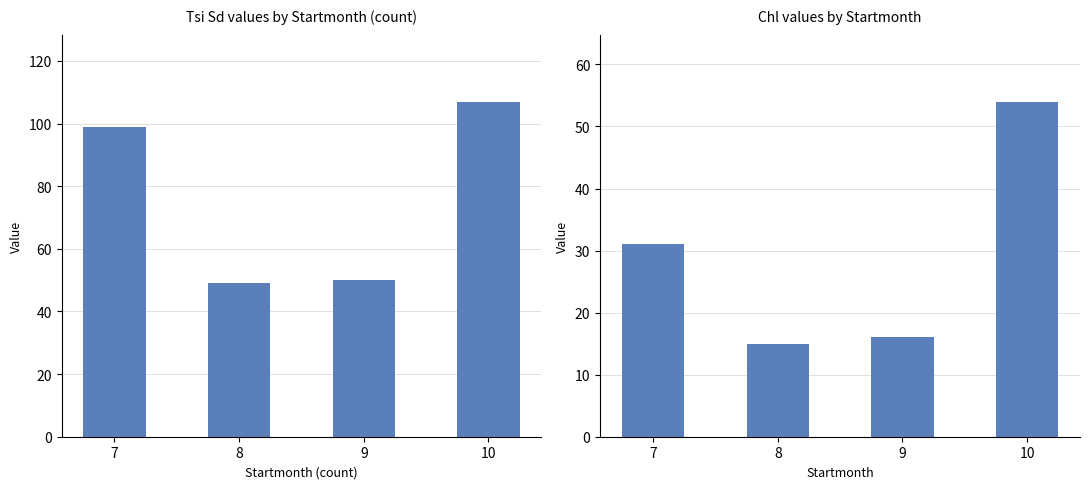

Is it true that Tsi Sd equals 79 at 8?

False